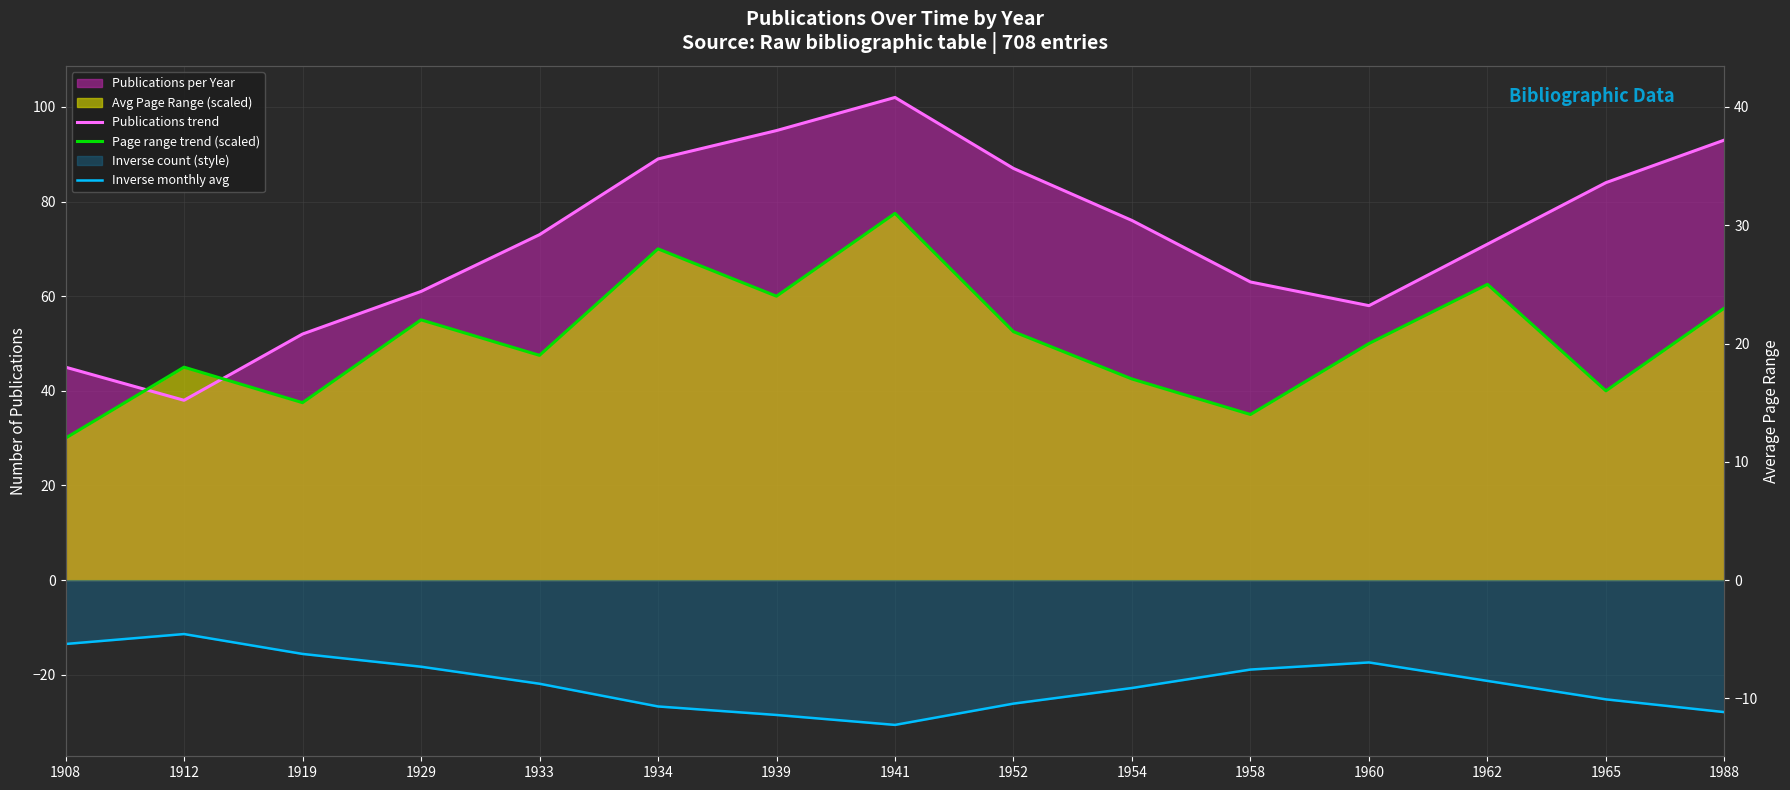

What is the value of the Page range trend (scaled) point at the 13th from the left?

62.5